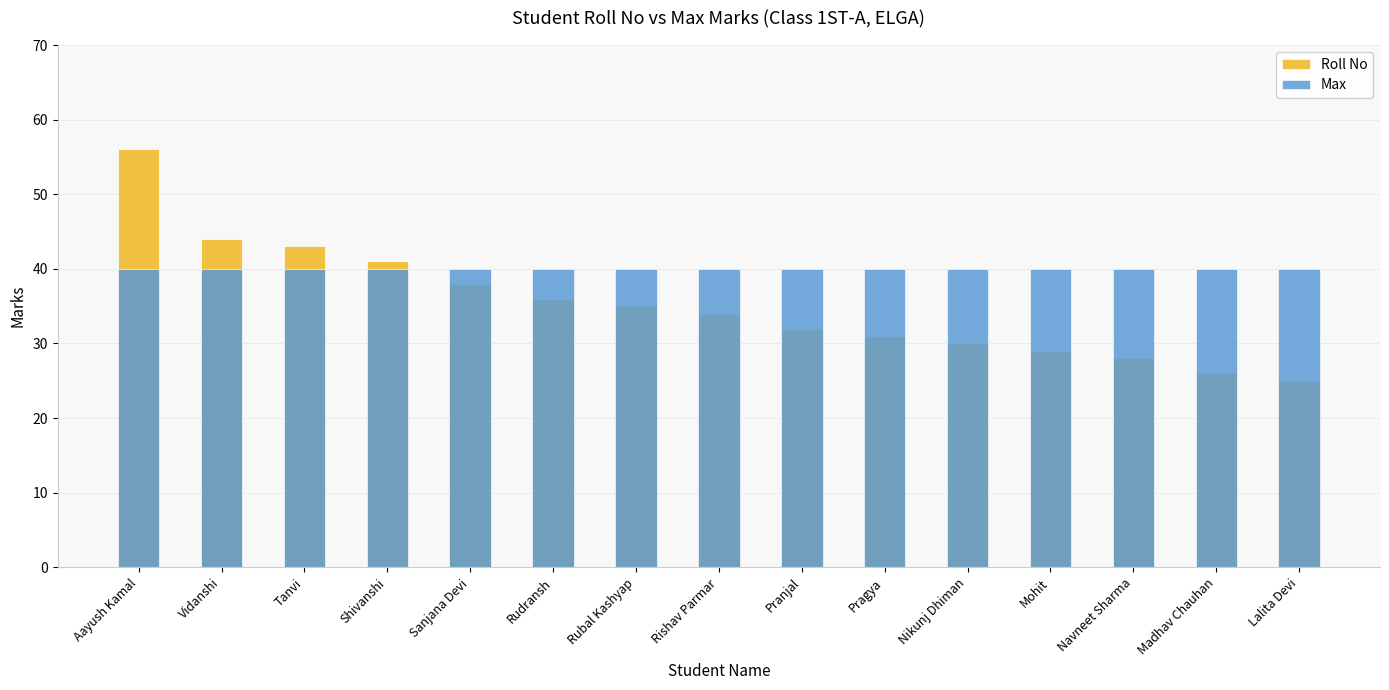

How many groups of bars are there?

15